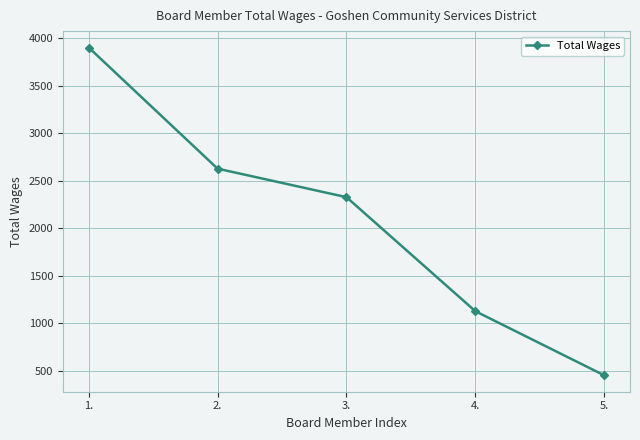

Count the number of categories in the chart.

5